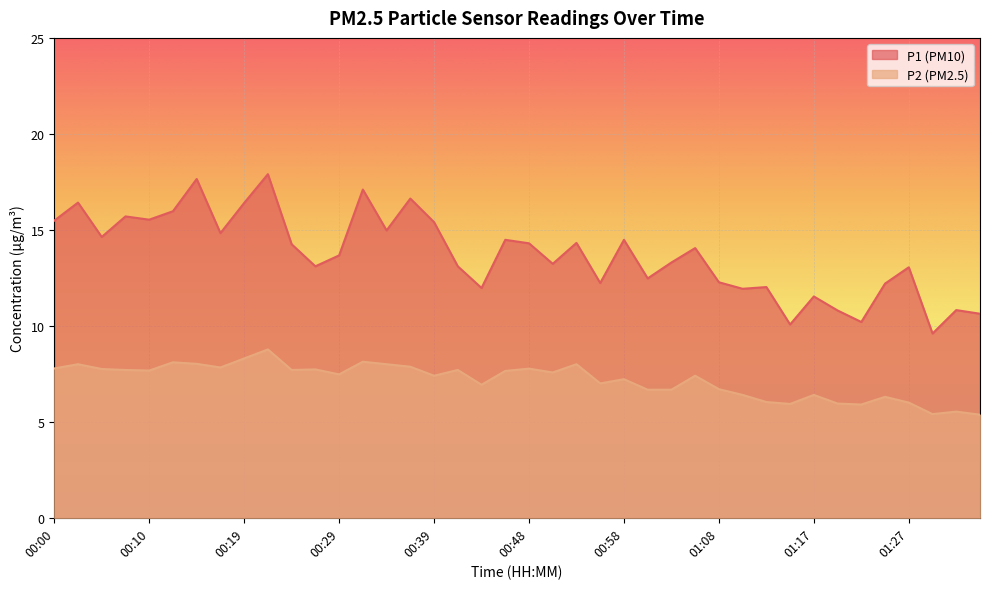

What is the sum of all P1 values?

548.7